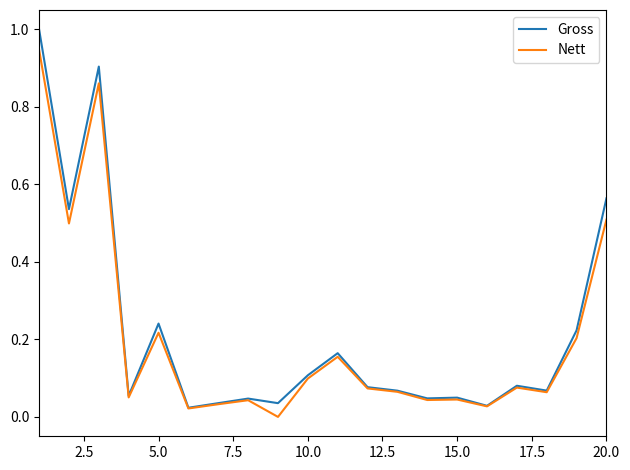

How many distinct data groups are displayed?

2